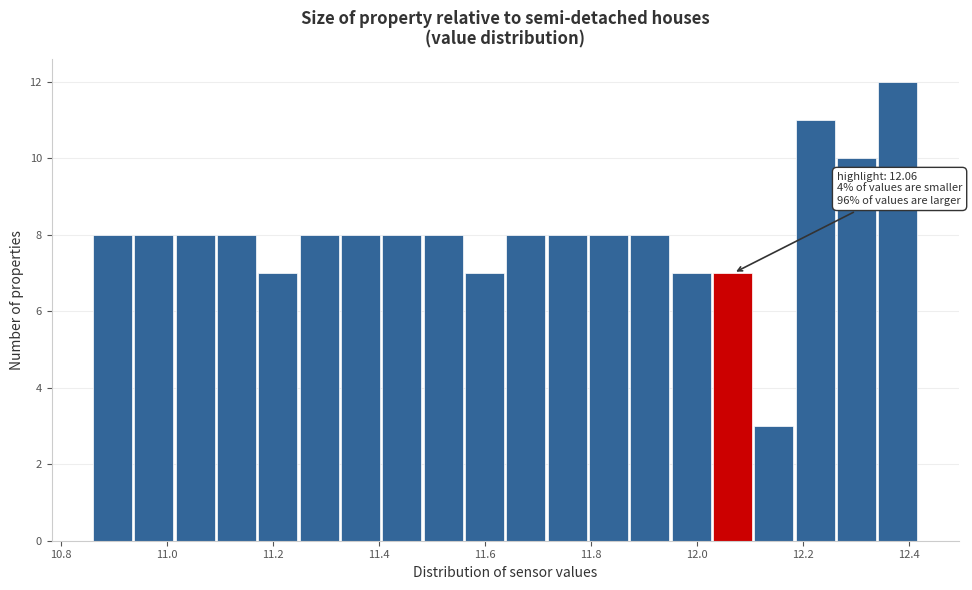

Read against the x-axis, roughly where is the centre of the tallest bar?

12.38